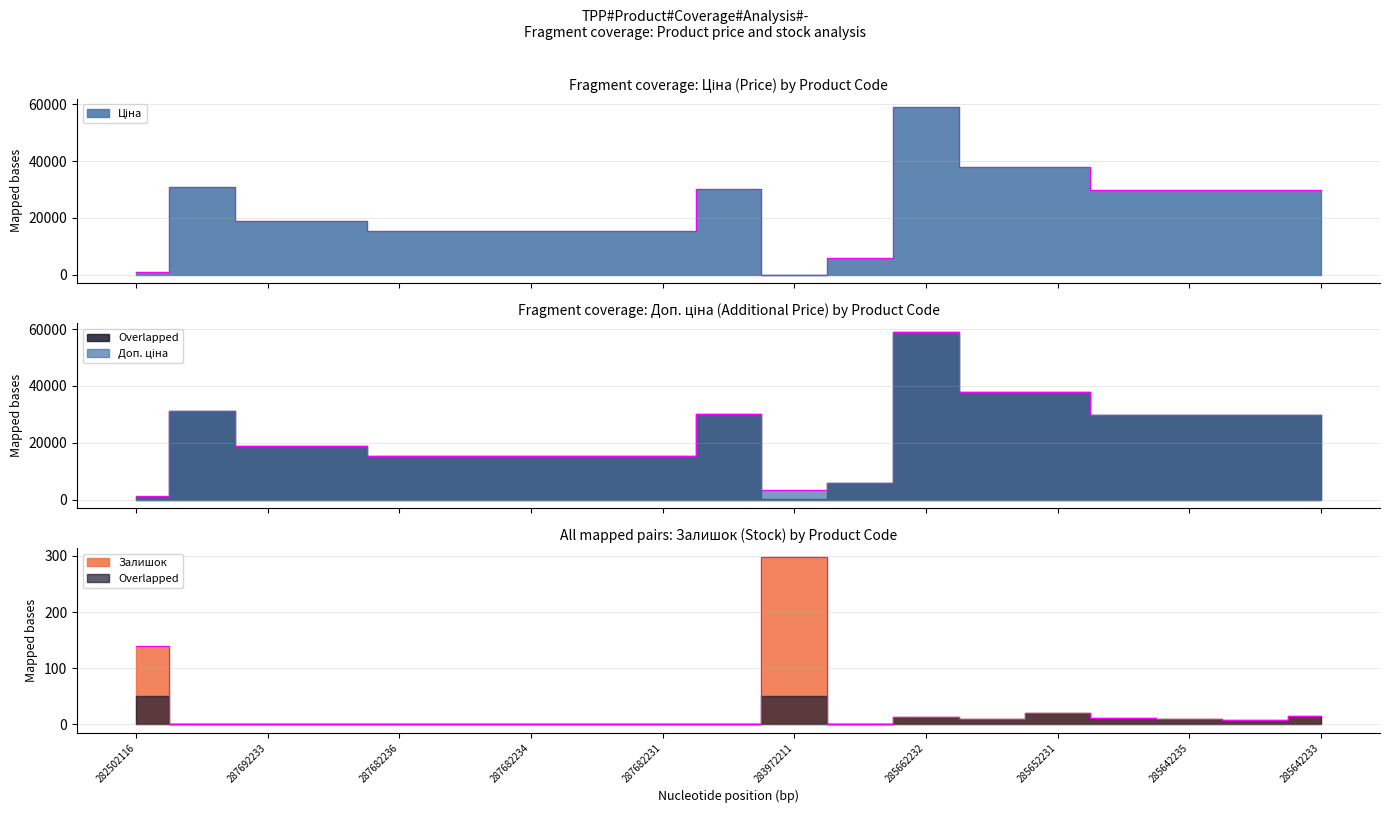

True or false: Доп. ціна has a value of 19005.7 at 287692231.

True